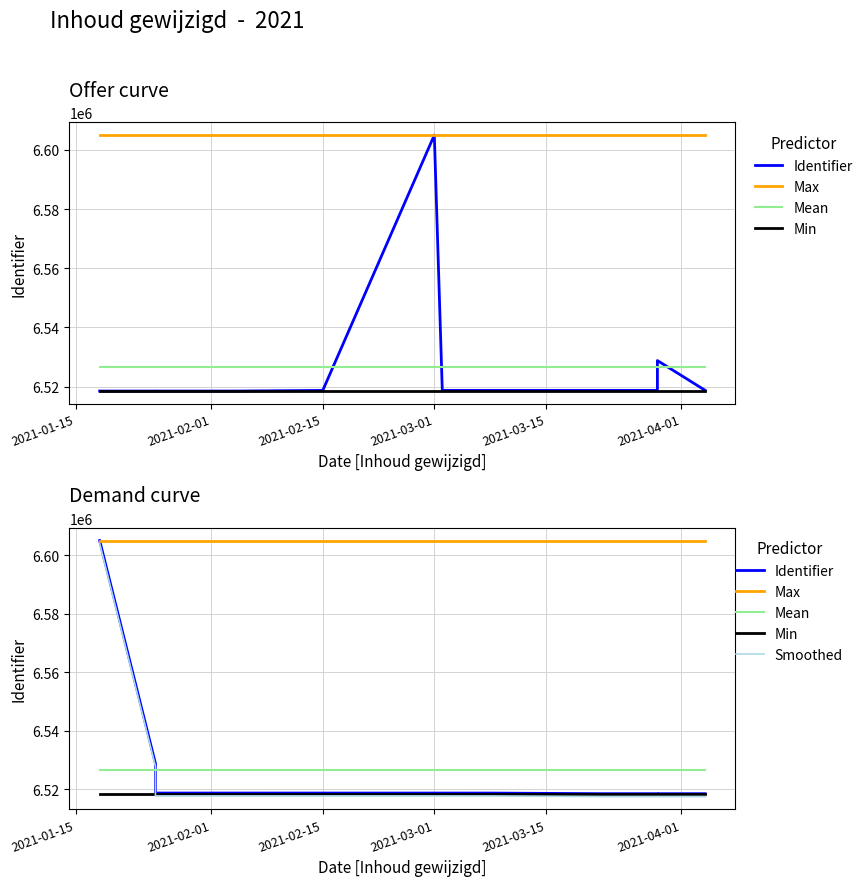

True or false: Identifier and Min cross at least once.

False